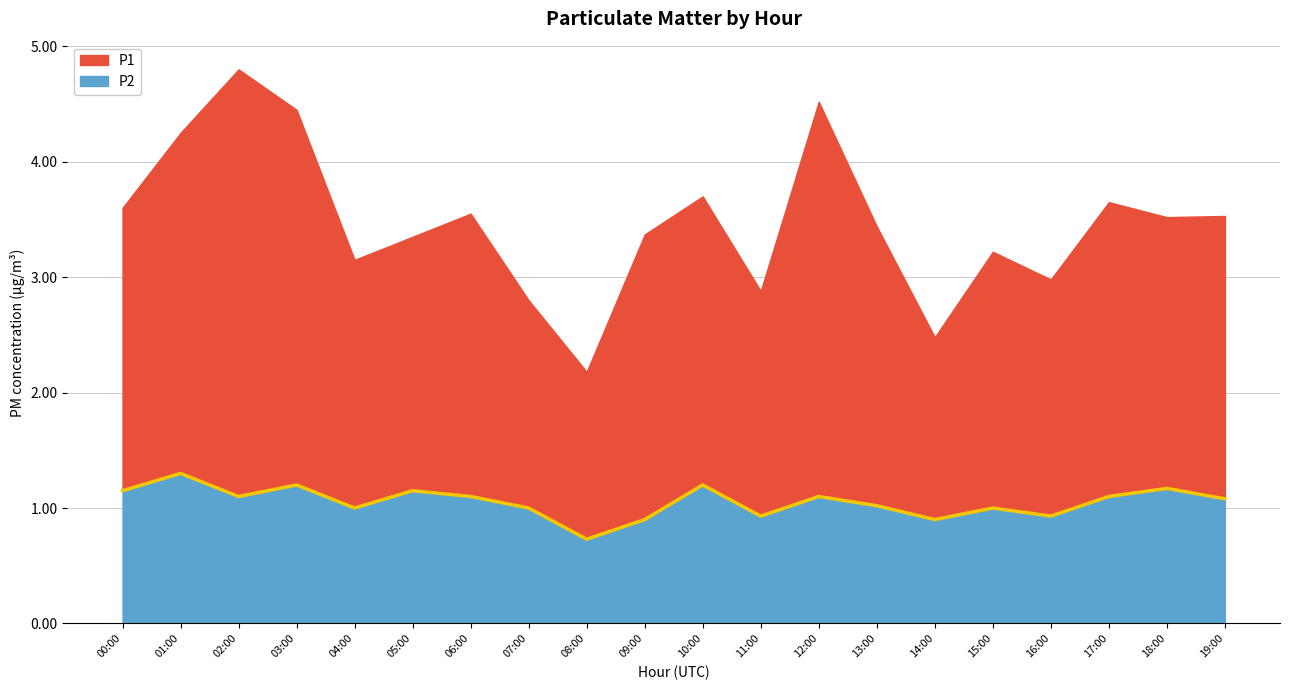

The value of P2 at 03:00 is 1.2. True or false?

True